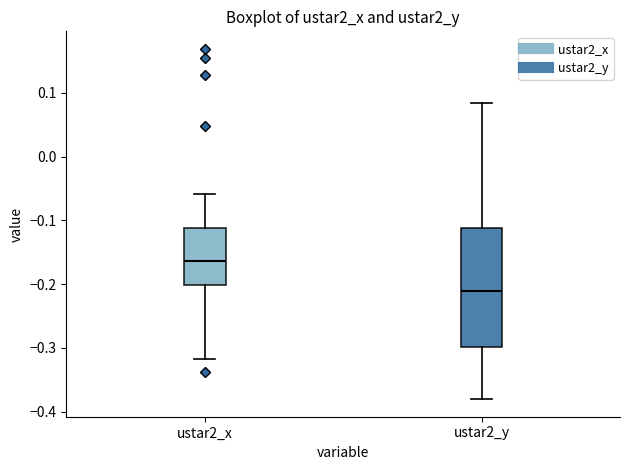

Reading left to right, read every box against the y-axis: the position of its median line, the range the box covers, and the ends of its whiskers. The values are not printed on the chart, so give them approximately, as read against the axis.

ustar2_x: median -0.16, box -0.20 to -0.11, whiskers -0.32 to -0.06
ustar2_y: median -0.21, box -0.30 to -0.11, whiskers -0.38 to 0.08